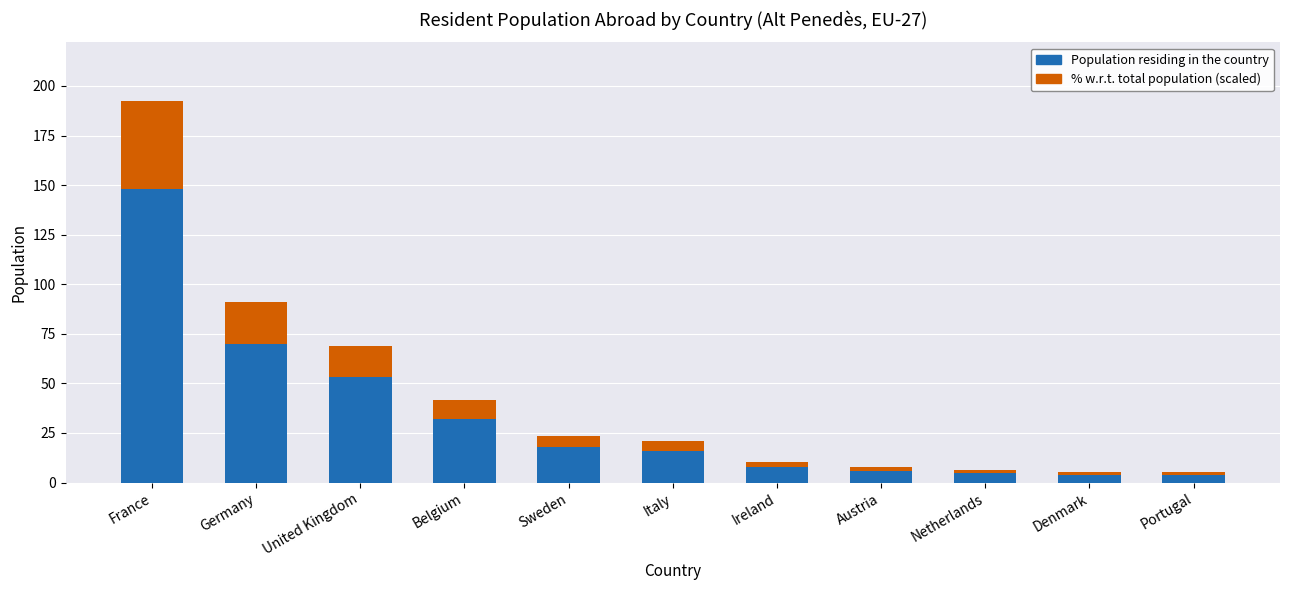

At which label does Population residing in the country reach its peak?

France